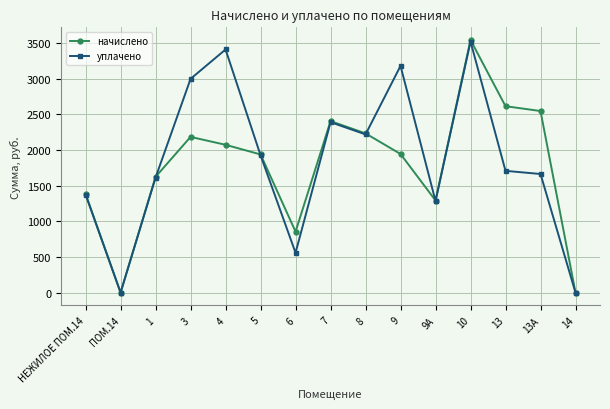

How many interior local valleys does the уплачено series have?

4